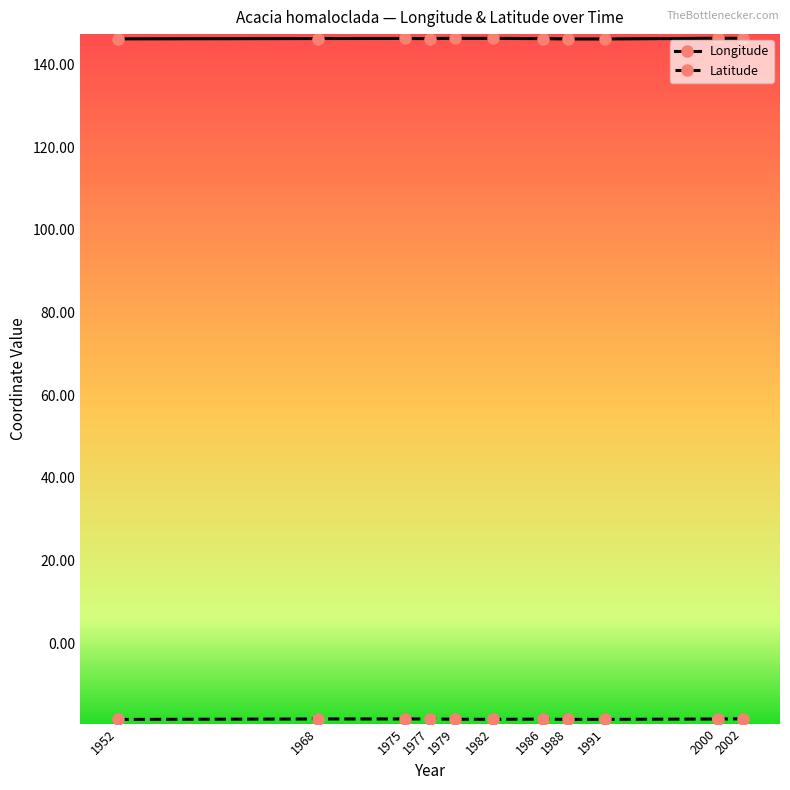

At how many categories does at least one series exceed 83?

11